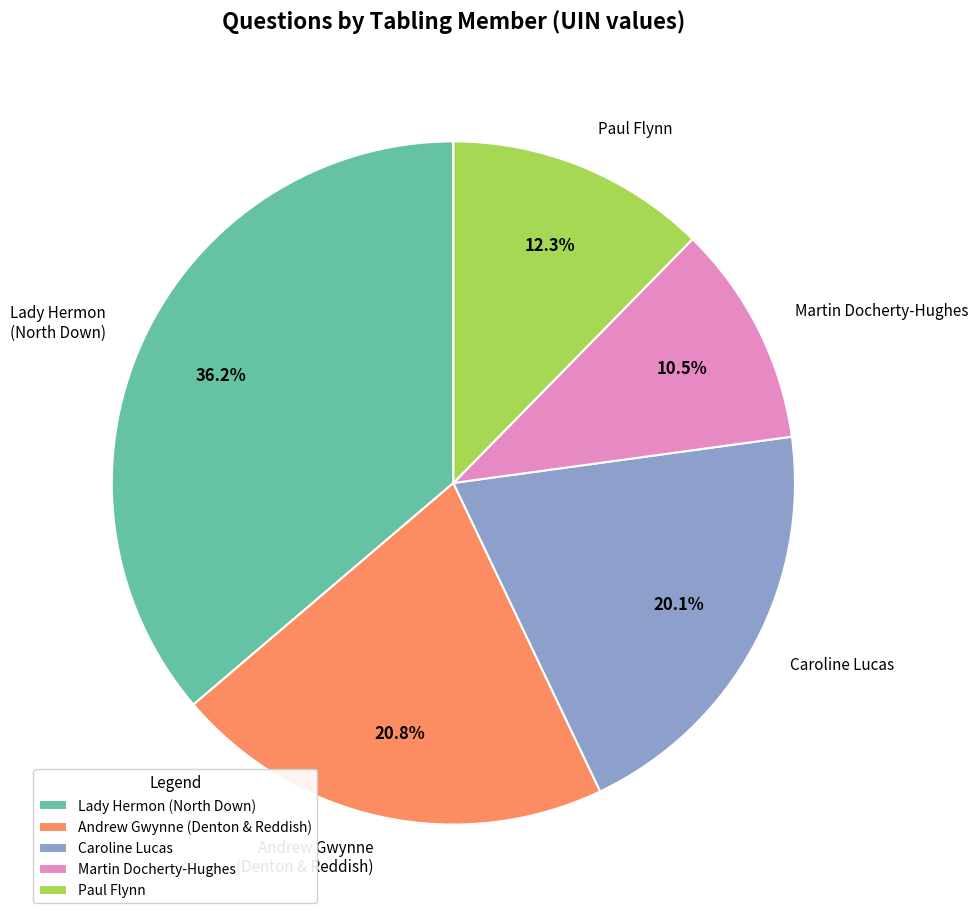

Rank the categories by value from highest to lowest.

Lady Hermon (North Down), Andrew Gwynne (Denton & Reddish), Caroline Lucas, Paul Flynn, Martin Docherty-Hughes